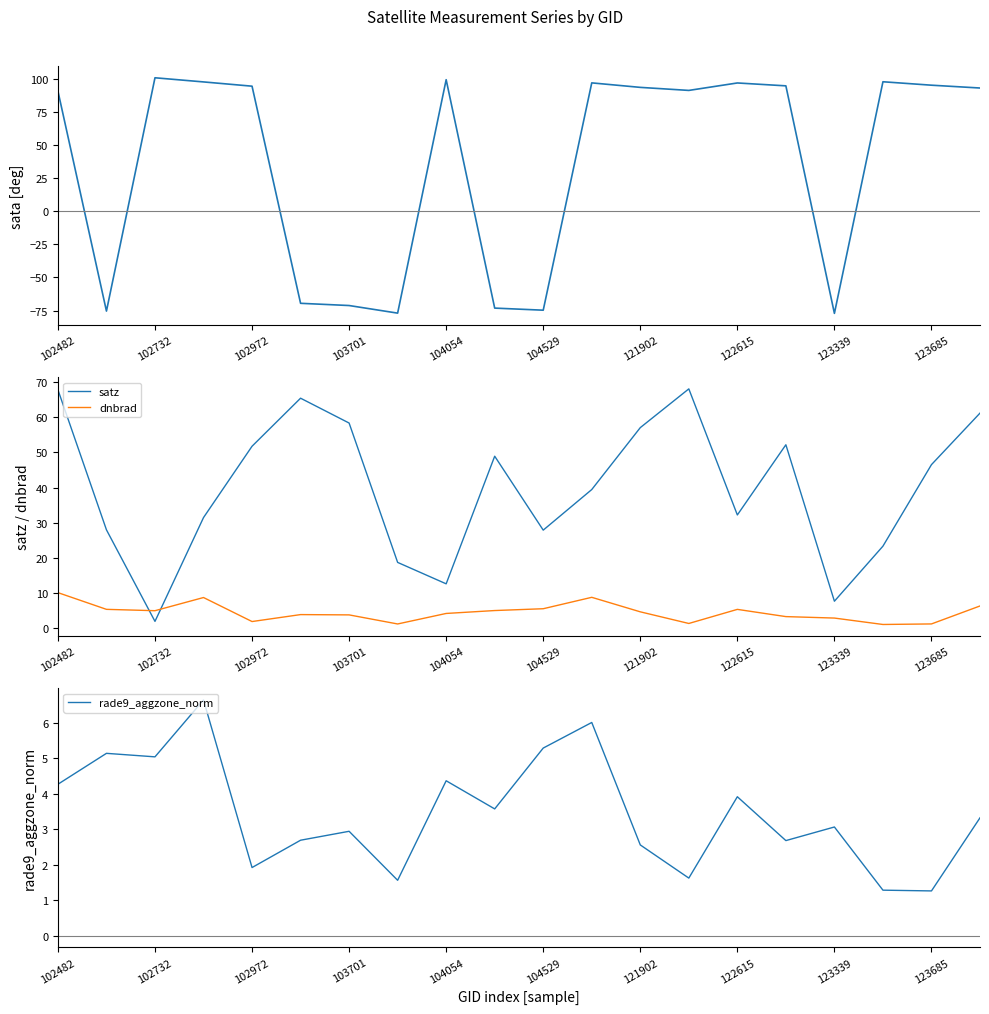

How many distinct data groups are displayed?

4